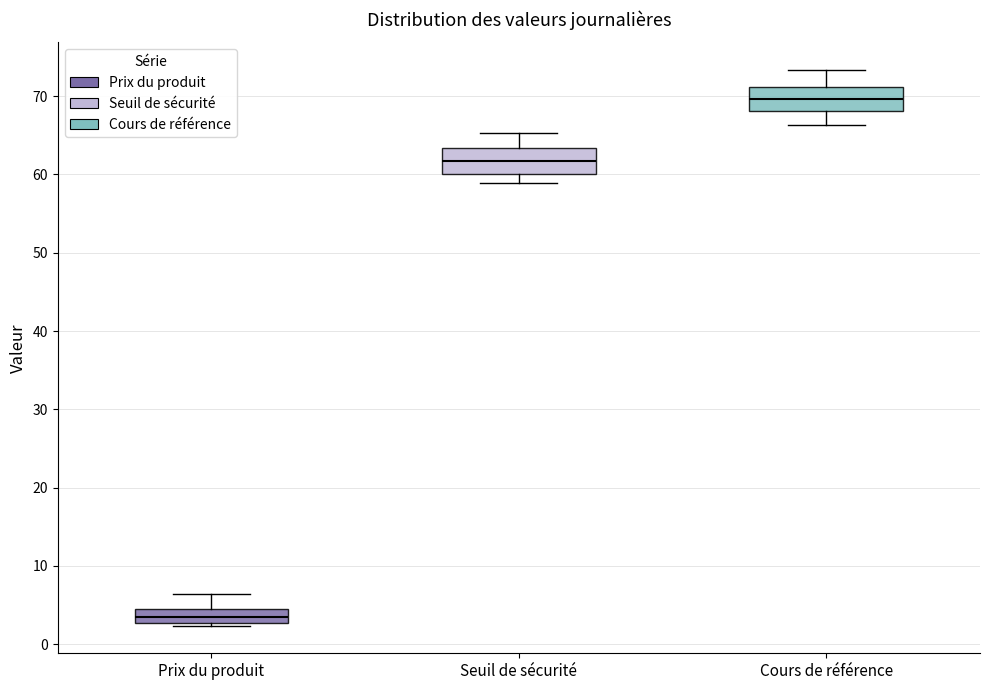

Reading left to right, read every box against the y-axis: the position of its median line, the range the box covers, and the ends of its whiskers. The values are not printed on the chart, so give them approximately, as read against the axis.

Prix du produit: median 3 (inside the box), box 3 to 4, whiskers 2 to 6
Seuil de sécurité: median 62, box 60 to 63, whiskers 59 to 65
Cours de référence: median 70, box 68 to 71, whiskers 66 to 73